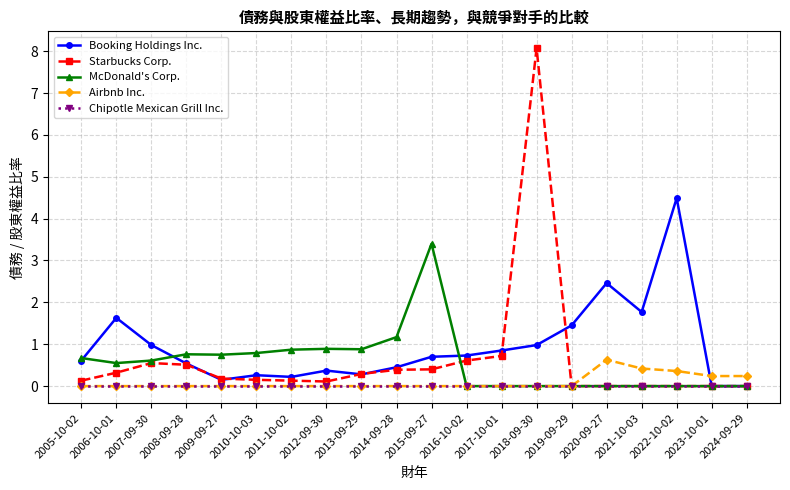

How many distinct data groups are displayed?

5